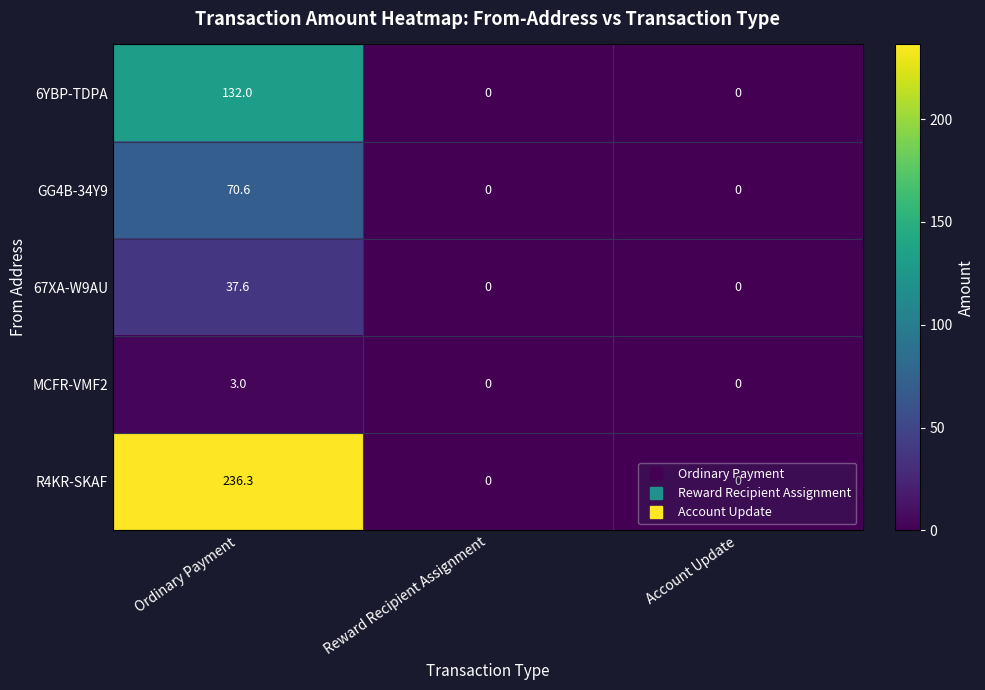

How many distinct data groups are displayed?

5